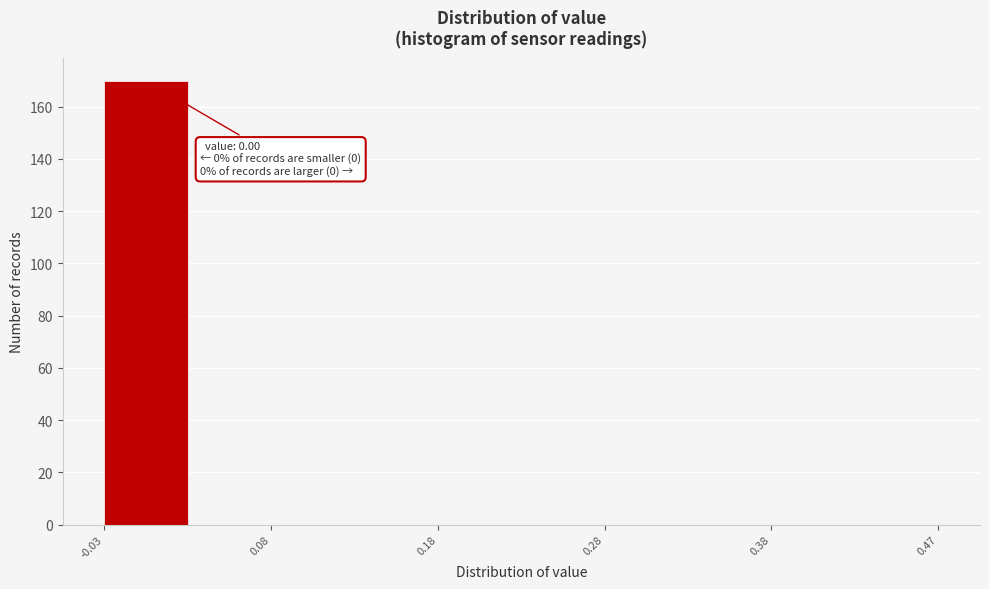

Which range on the x-axis has the tallest bar?

-0.025 to 0.025